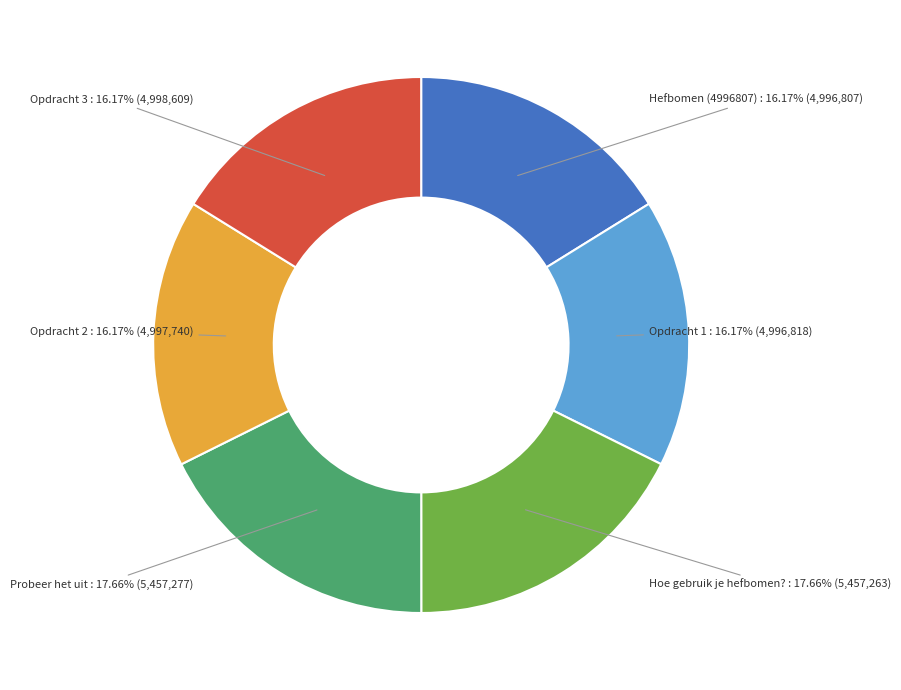

How many slices are in this pie chart?

6